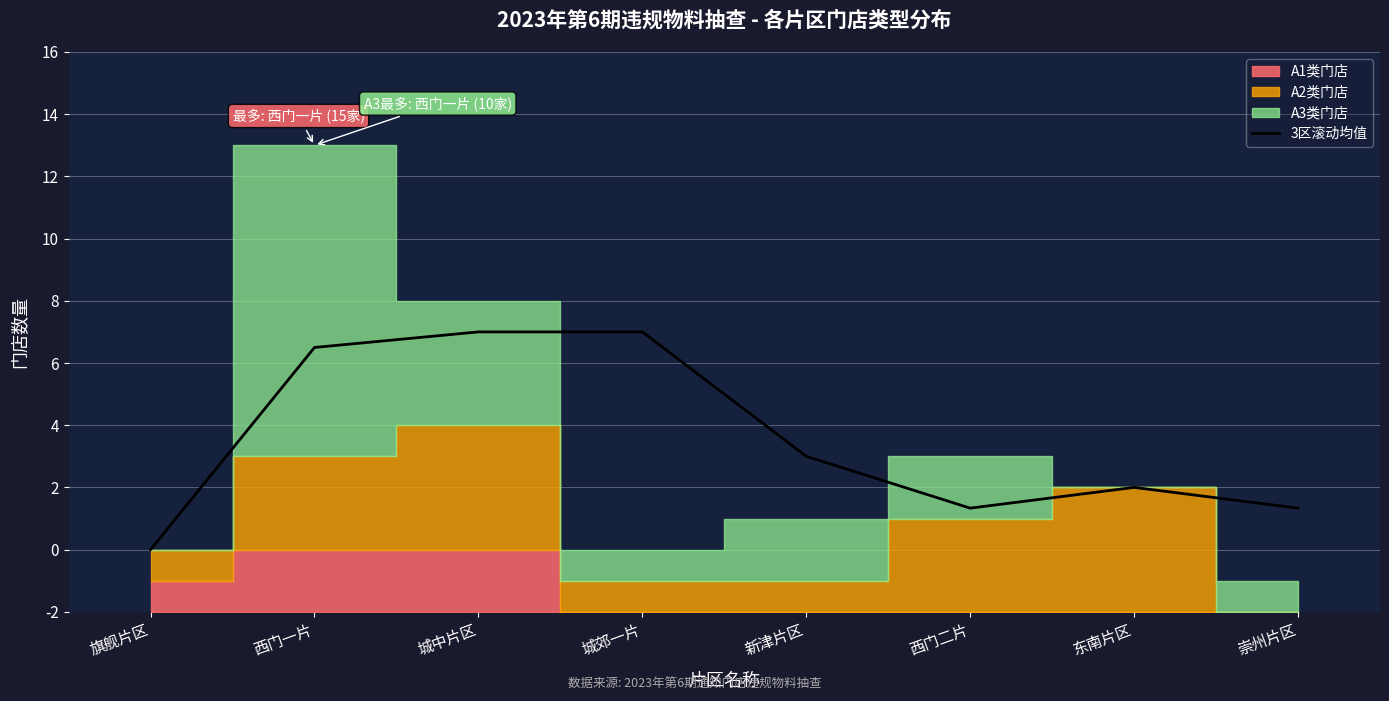

Is it true that the value at 新津片区 is 8.6?

False